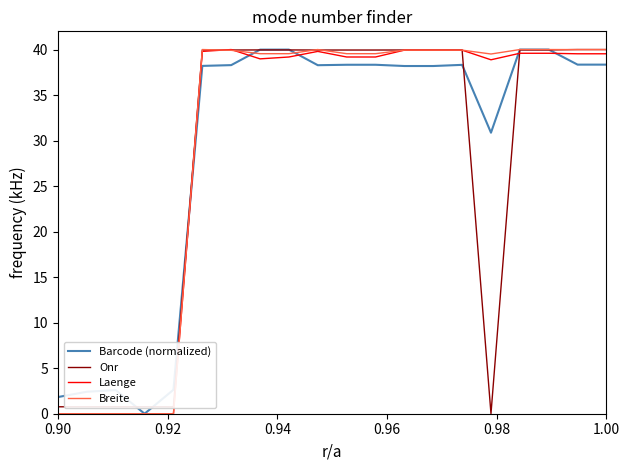

What is the highest value of the Barcode (normalized) series?

40.0